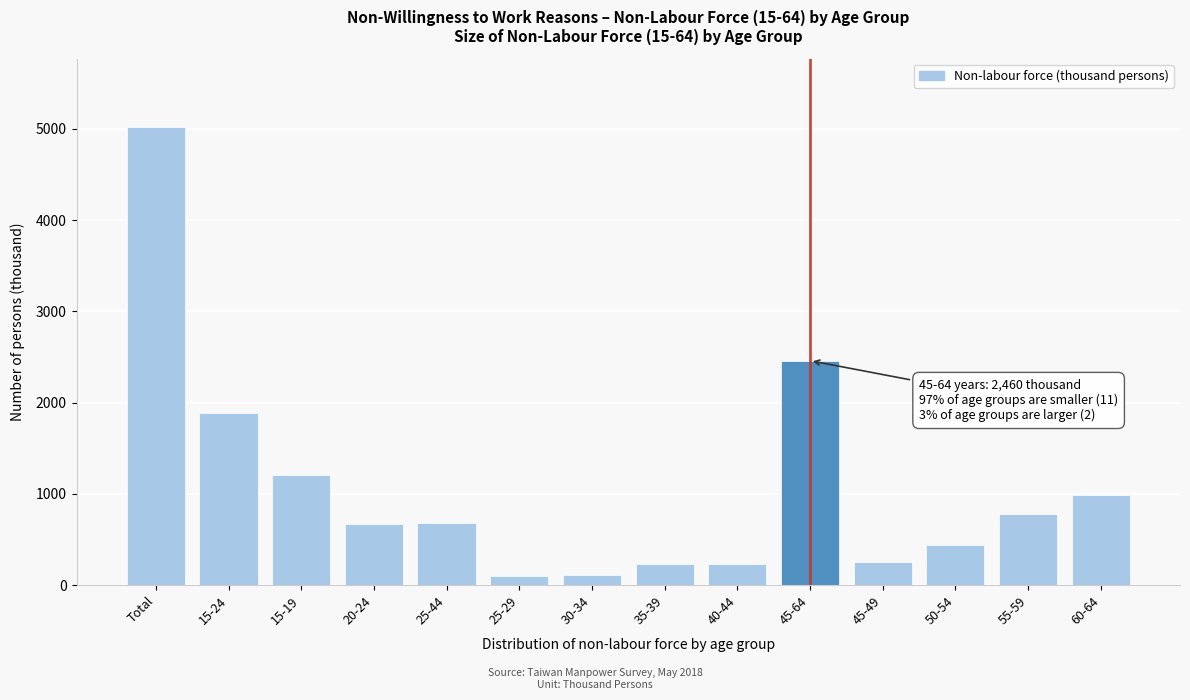

What is the maximum value shown in the chart?

5019